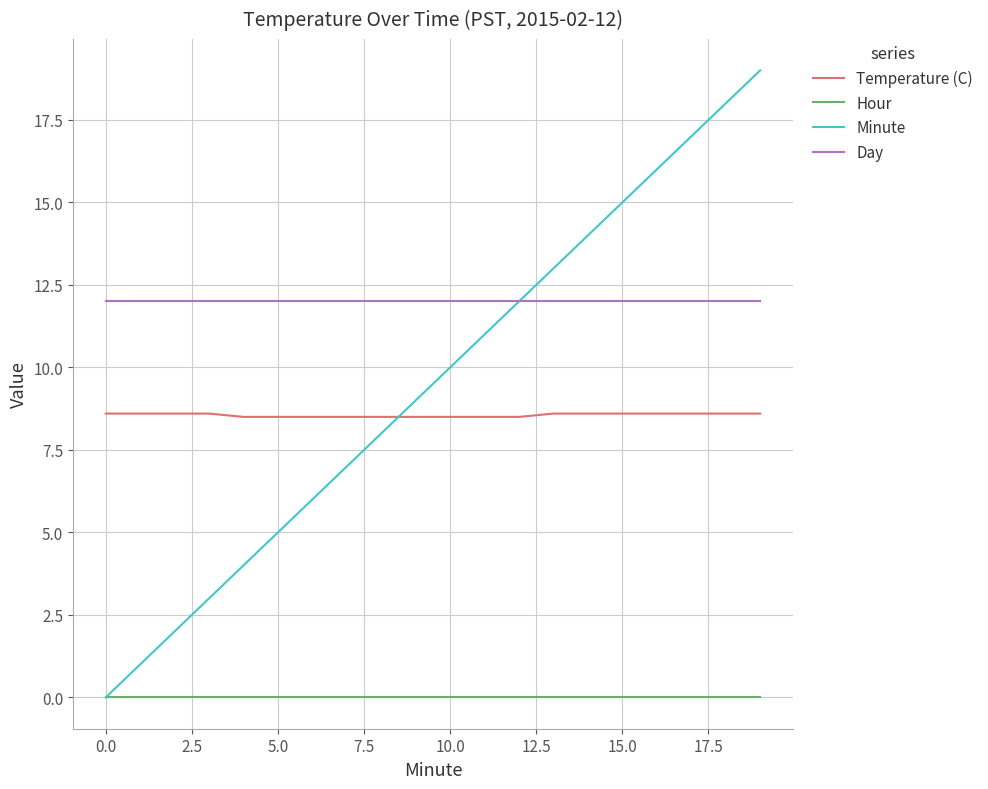

True or false: Temperature (C) and Day intersect in this chart.

False